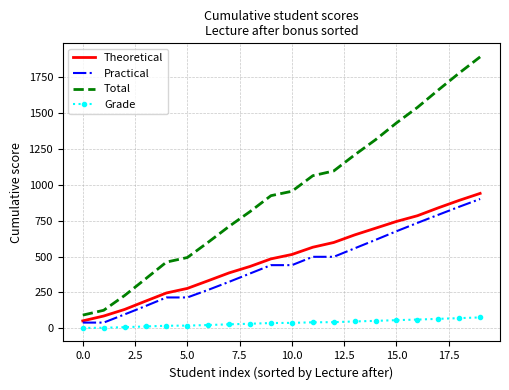

Which series has the largest total across all categories?

Total